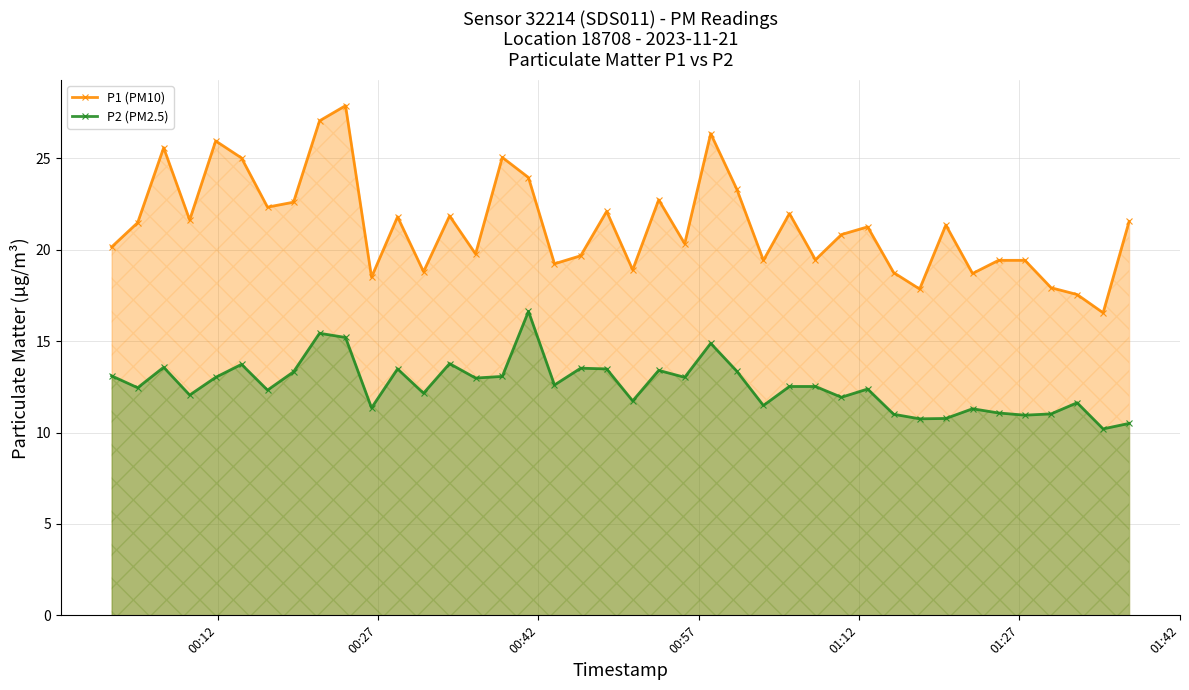

What is the maximum value shown in the chart?

27.9